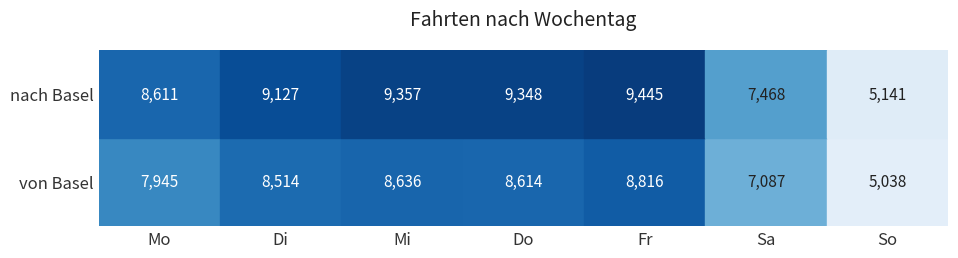

How many values in the nach Basel series exceed 9127?

3